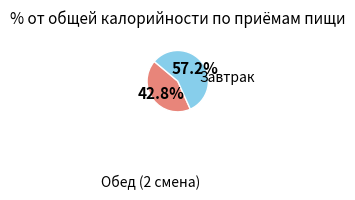

Does any single category account for the majority?

Yes